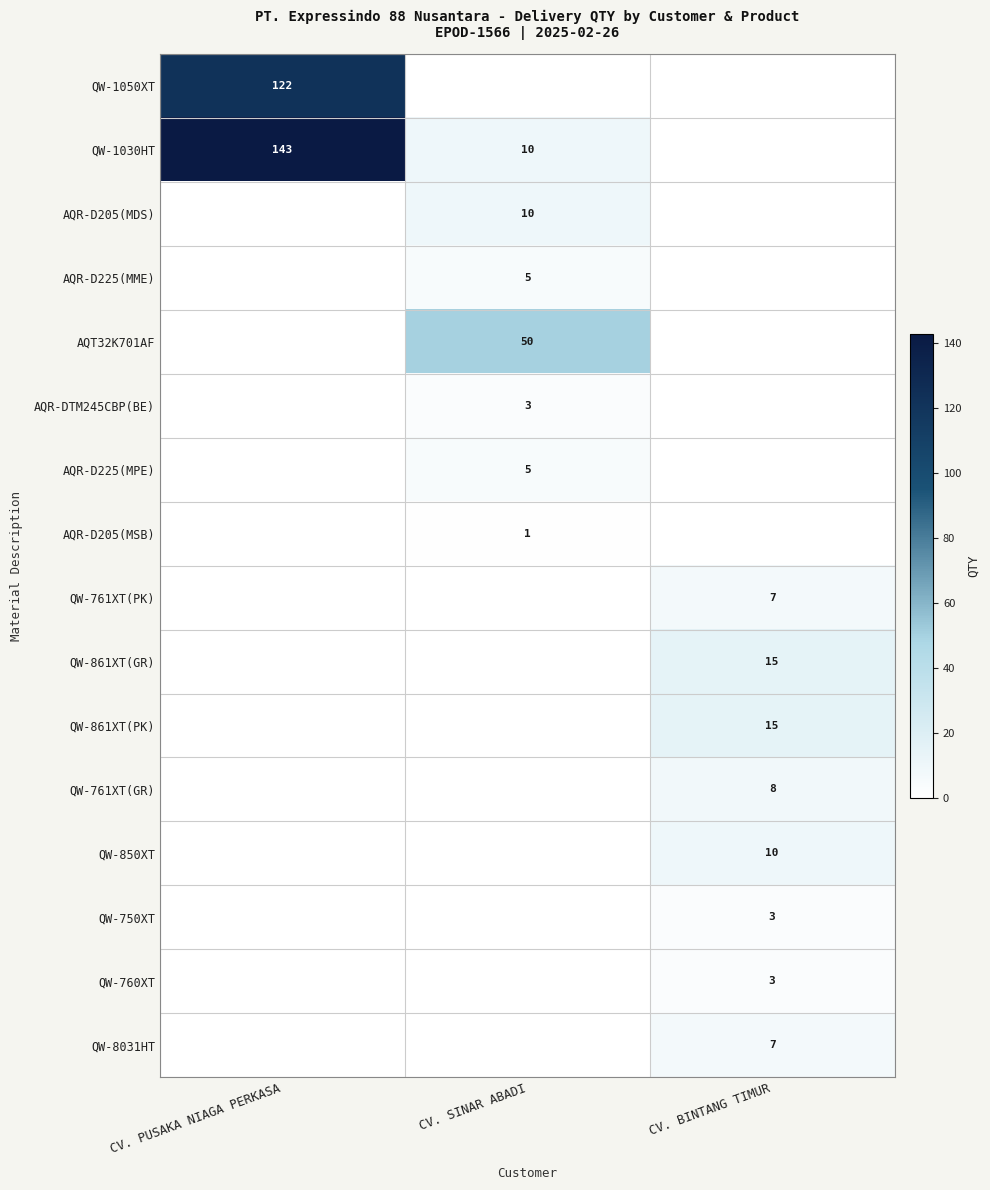

Is it true that AQR-D205(MDS) equals 7 at CV. SINAR ABADI?

False